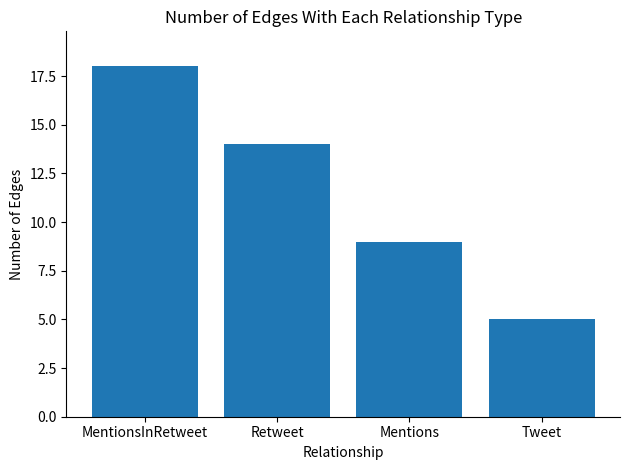

True or false: the data shows 2 at Tweet.

False